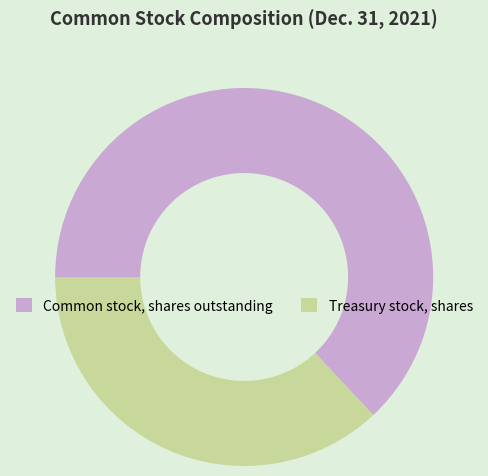

How many slices are in this pie chart?

2